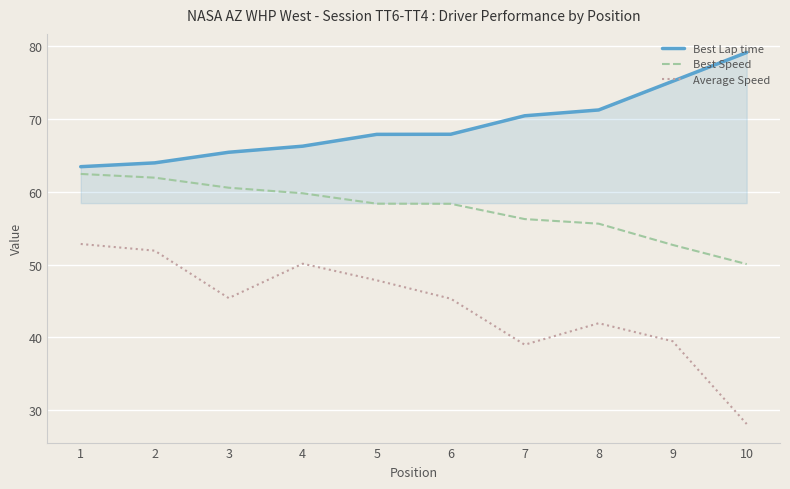

Is it true that Best Speed equals 61.9 at 2?

True